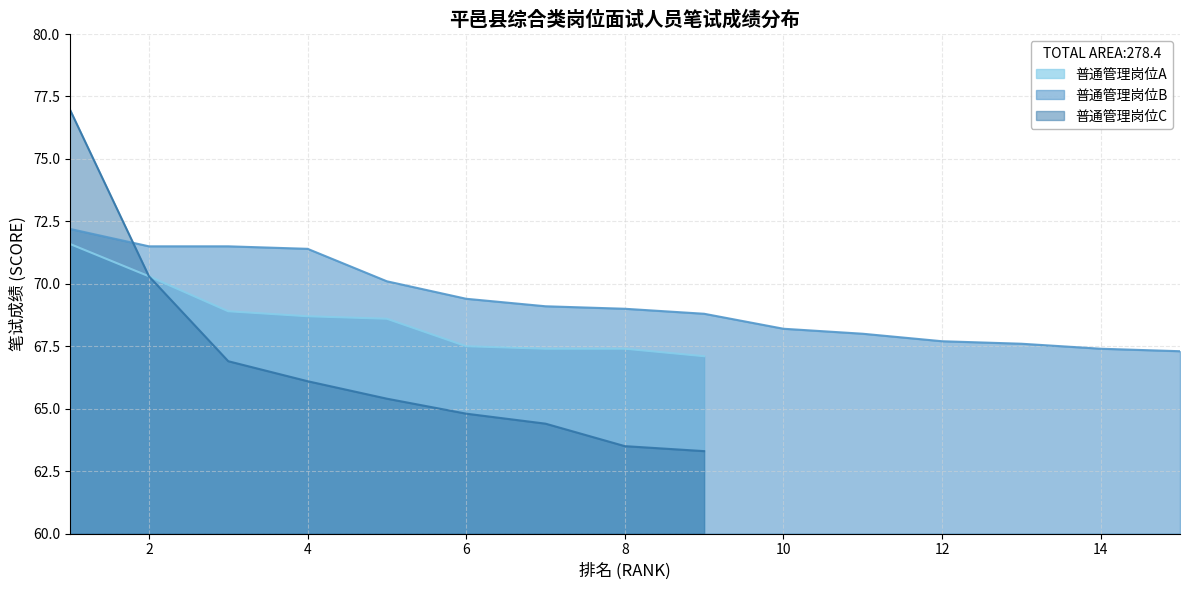

Is it true that 普通管理岗位A equals 118.2 at 2?

False